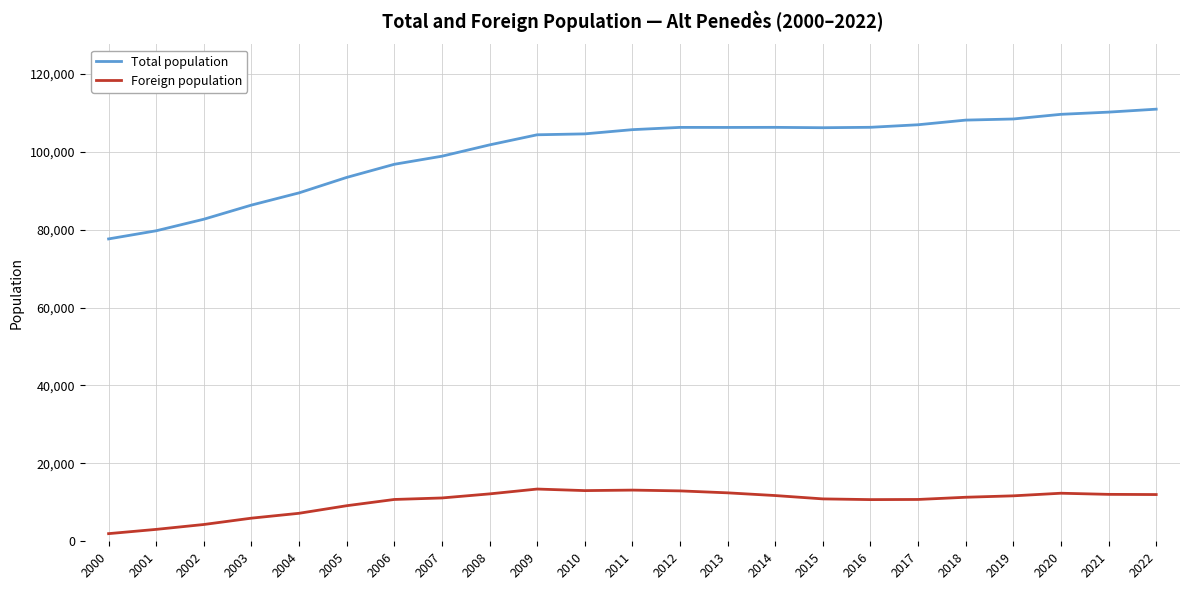

Does the chart display data point markers on the line(s)?

No